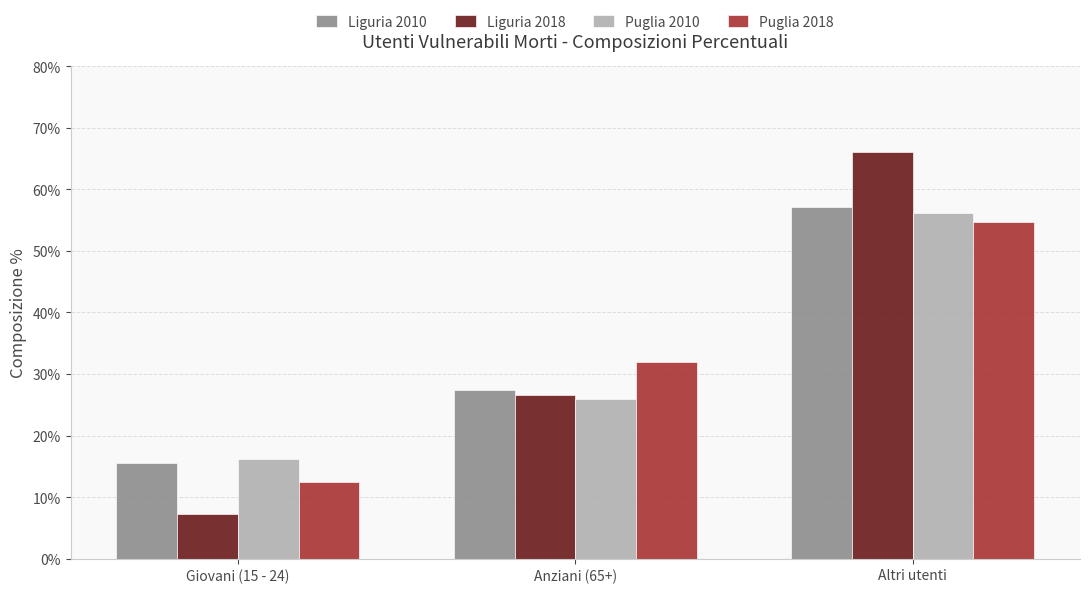

What is the sum of the Liguria 2018 values at Altri utenti and Anziani (65+)?

92.7